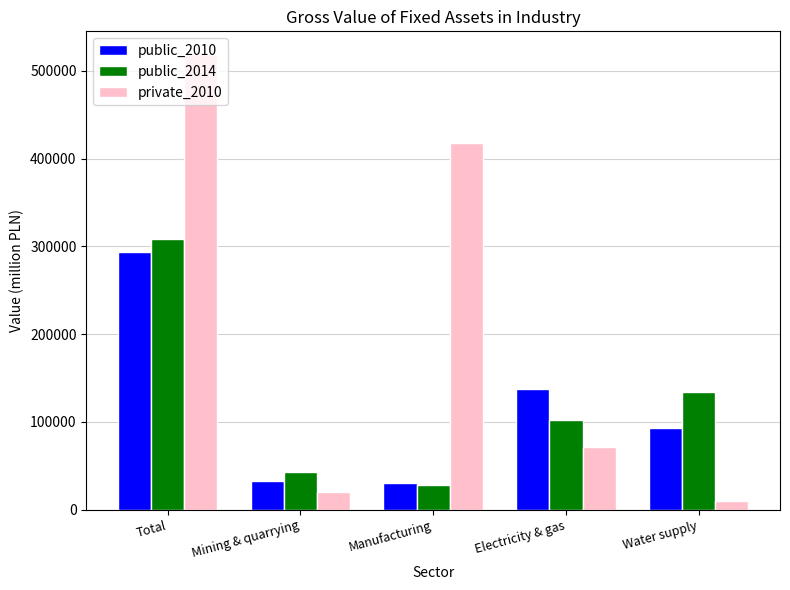

What are all the series names shown in the legend?

public_2010, public_2014, private_2010